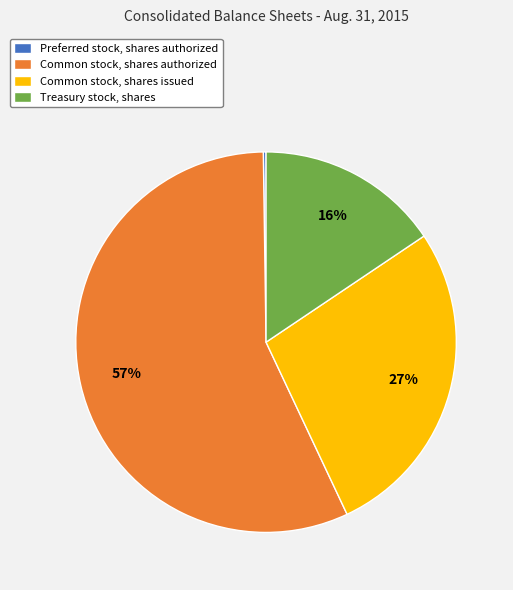

Do Common stock, shares issued and Common stock, shares authorized together represent more than half of the pie?

Yes